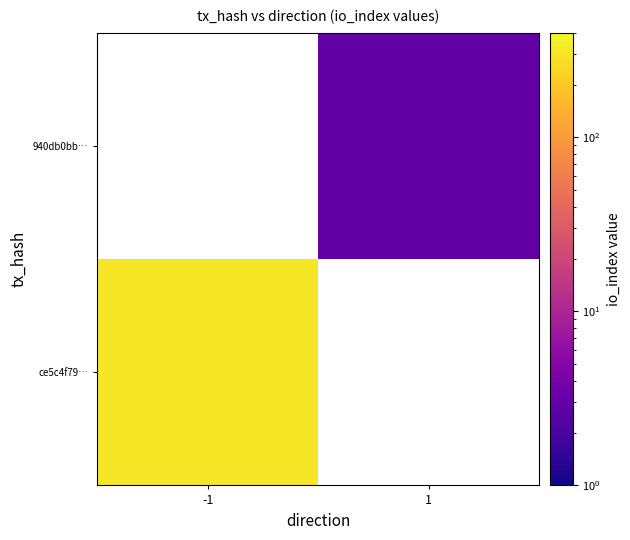

At how many categories does at least one series exceed 155?

1